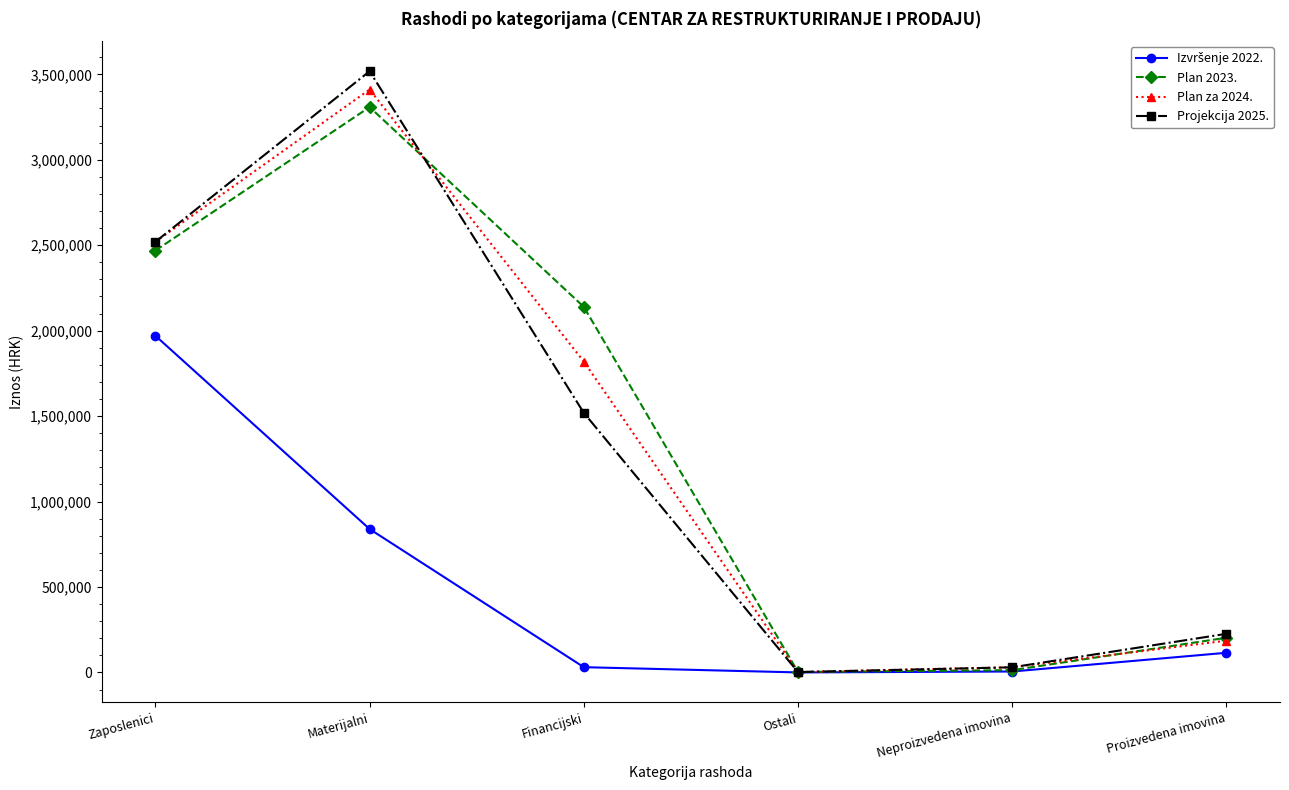

What is the label of the 3rd point from the left?

Financijski